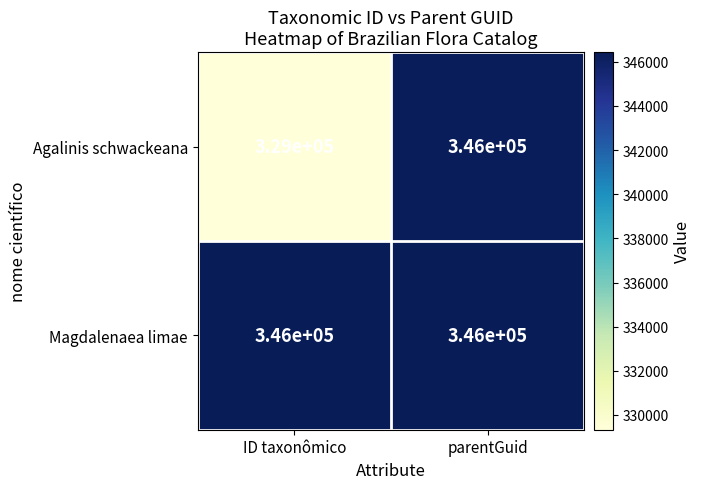

Is it true that Magdalenaea limae equals 346000 at ID taxonômico?

True